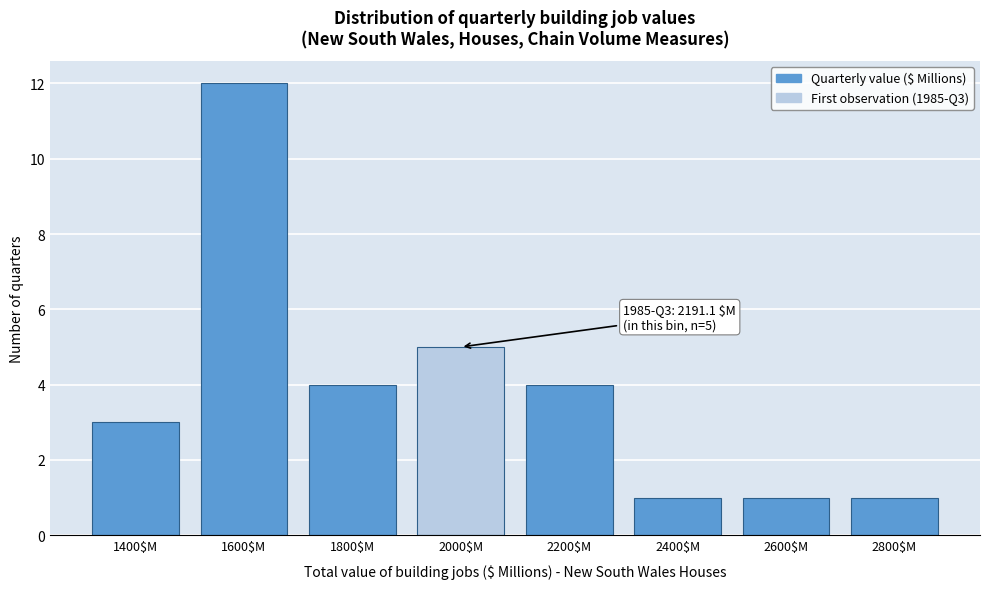

Reading right to left, extract all data points from this chart.

1	1	1	4	5	4	12	3